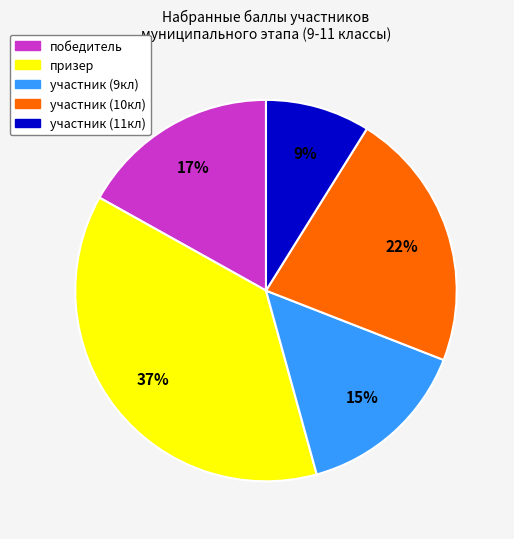

Does any single category account for the majority?

No